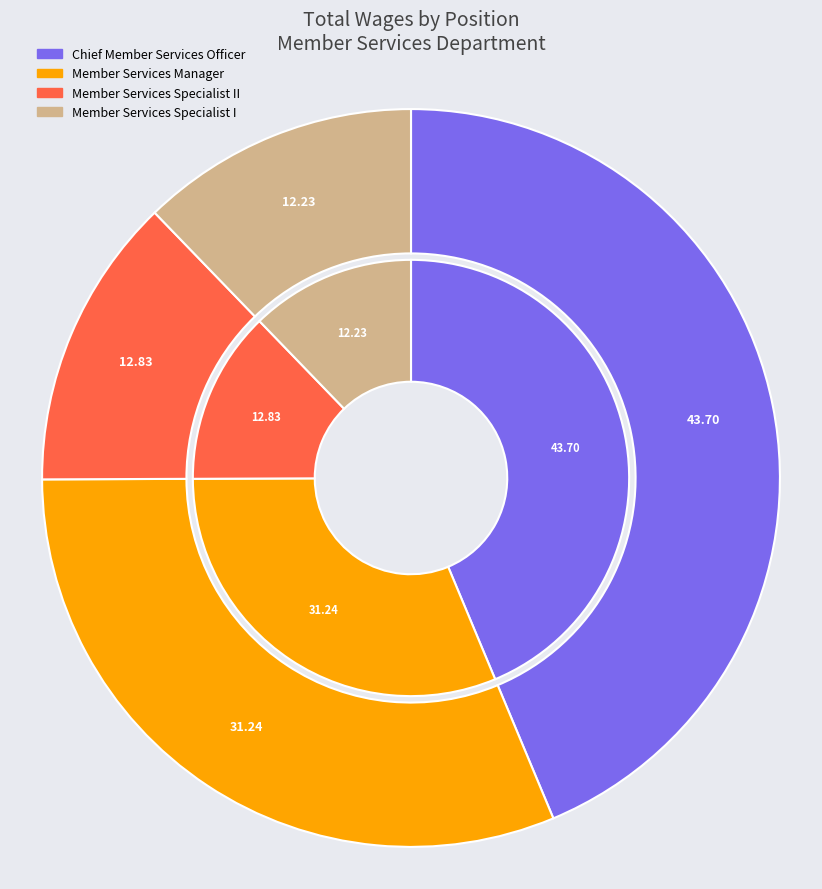

To the nearest percent, what percentage of the pie is Chief Member Services Officer?

44%